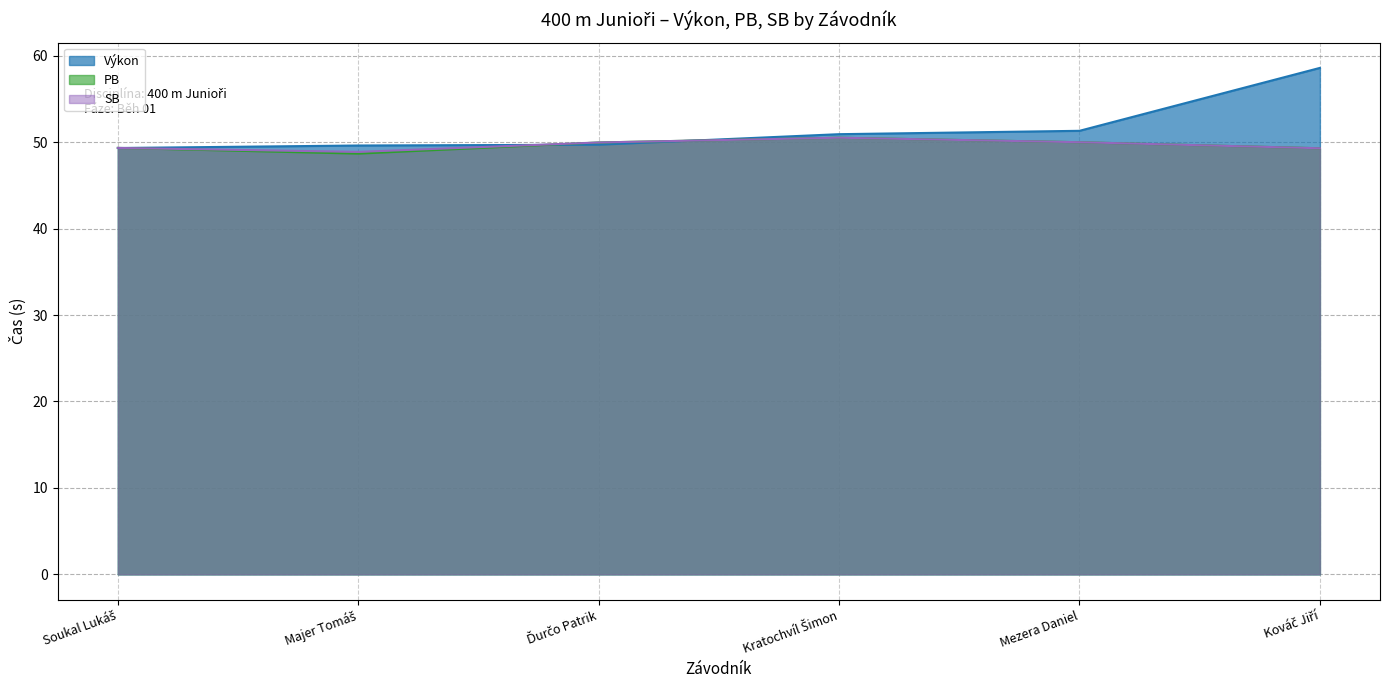

True or false: SB and Výkon cross at least once.

True